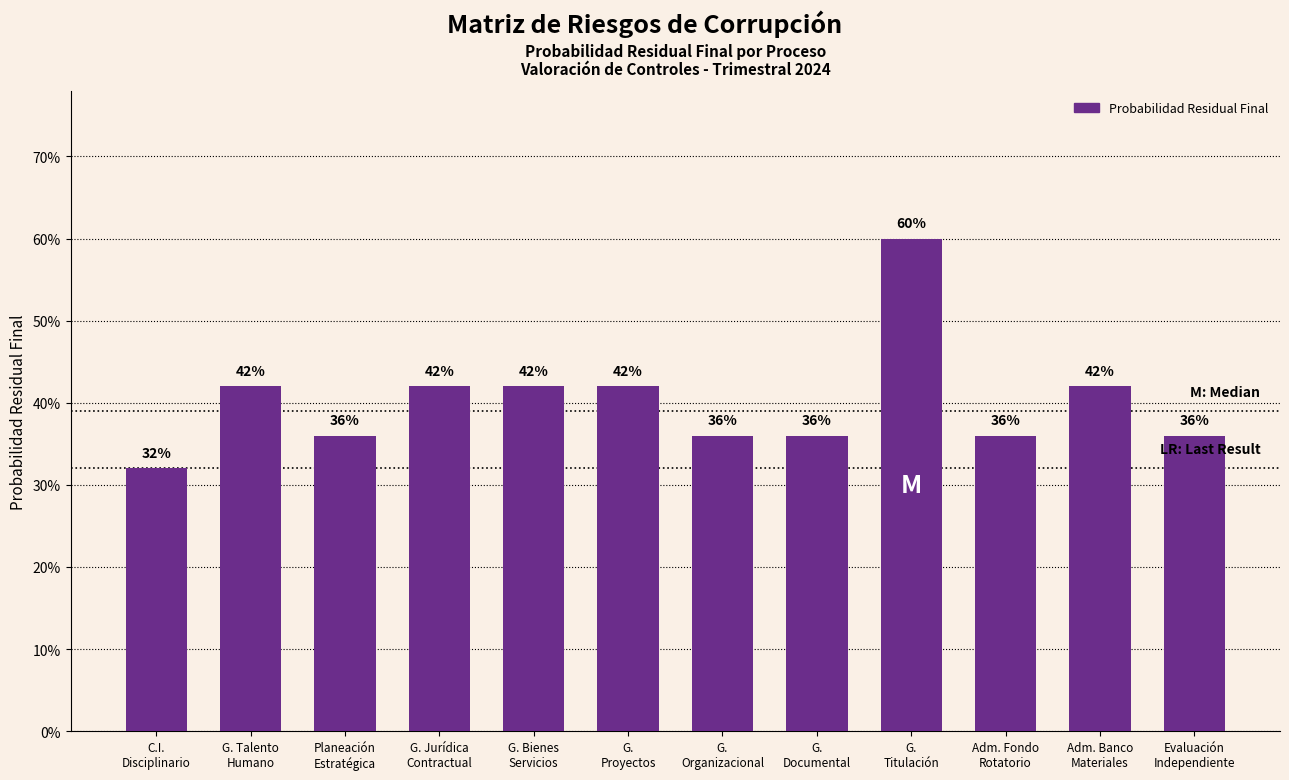

What is the sum of all values?

4.8